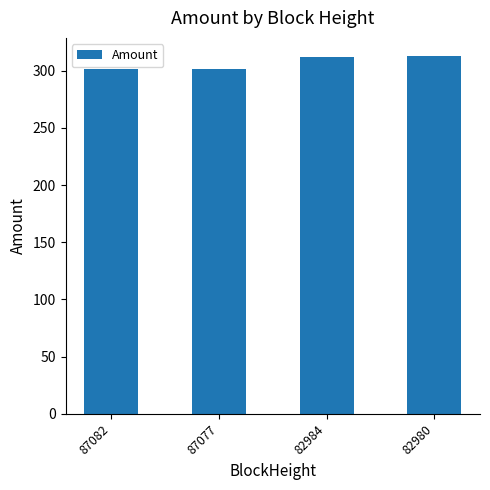

The value at 87082 is 301.8. True or false?

True